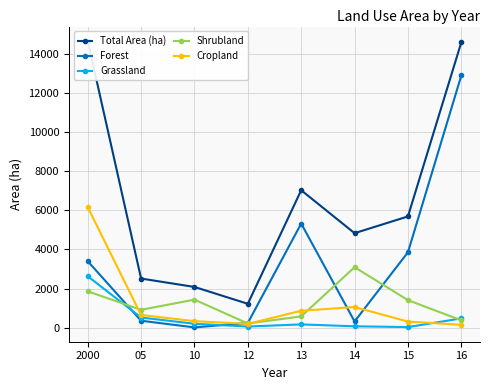

Reading right to left, what are all the values shown in this chart?

Total Area (ha): 14575	5686	4831	7023	1227	2087	2516	14645
Forest: 12879	3858	326	5322	249	23	364	3402
Grassland: 482	39	79	176	67	208	526	2633
Shrubland: 383	1414	3095	584	222	1440	920	1863
Cropland: 155	319	1063	872	202	342	656	6161